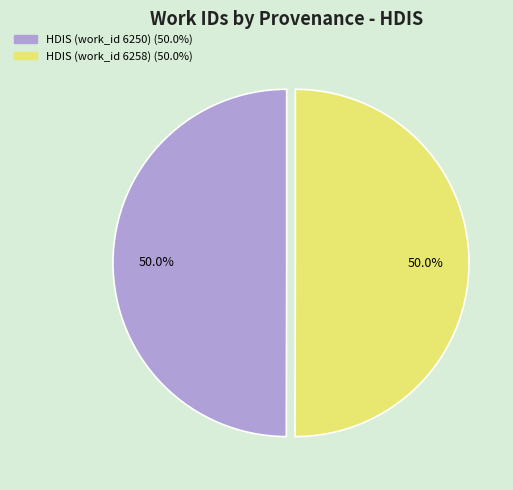

What percentage is the HDIS (work_id 6258) slice, to the nearest percent?

50%